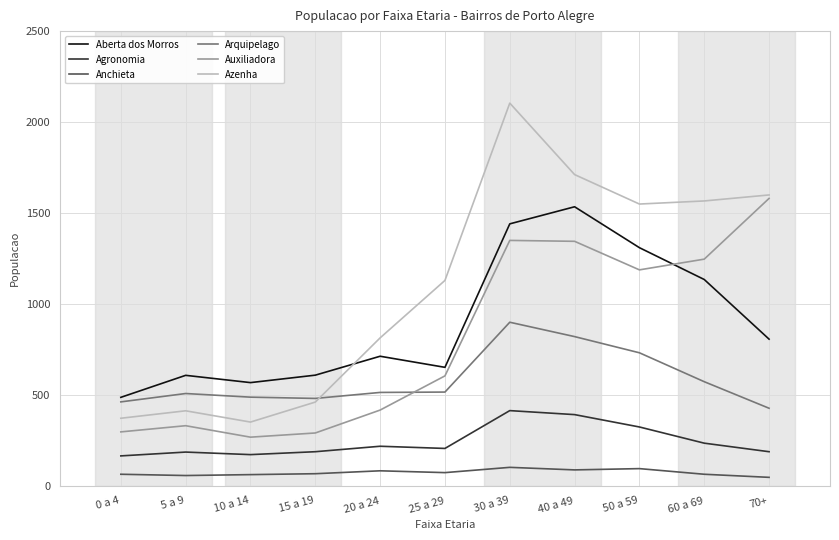

What is the sum of all Auxiliadora values?

8909